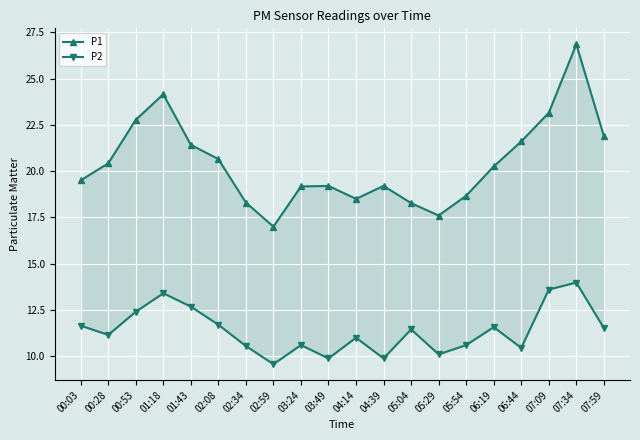

Reading right to left, extract all data points from this chart.

P1: 21.9	26.9	23.1	21.6	20.2	18.7	17.6	18.3	19.2	18.5	19.2	19.2	17.0	18.3	20.6	21.4	24.1	22.8	20.4	19.5
P2: 11.5	14.0	13.6	10.4	11.6	10.6	10.1	11.4	9.9	11.0	9.9	10.6	9.6	10.6	11.7	12.7	13.4	12.4	11.2	11.7